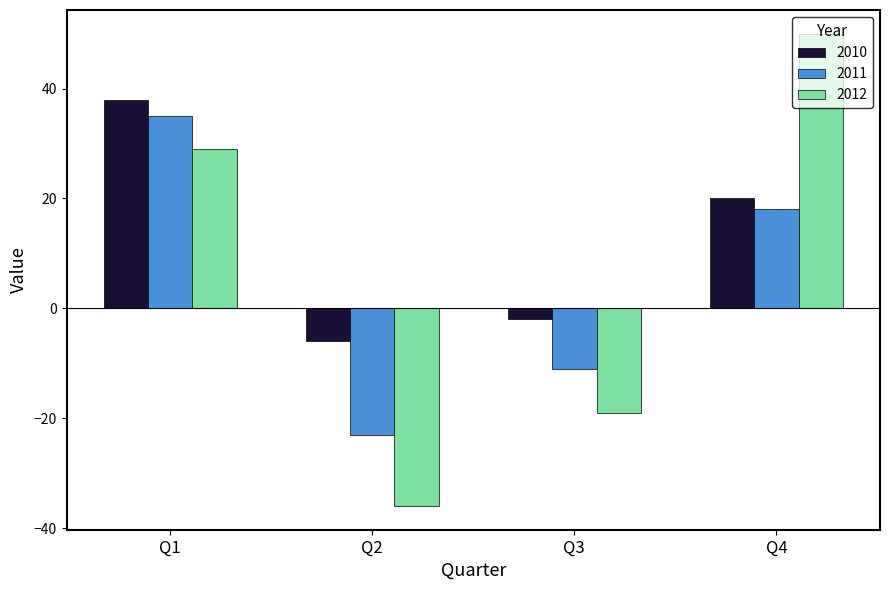

How many bars are there in each group?

3